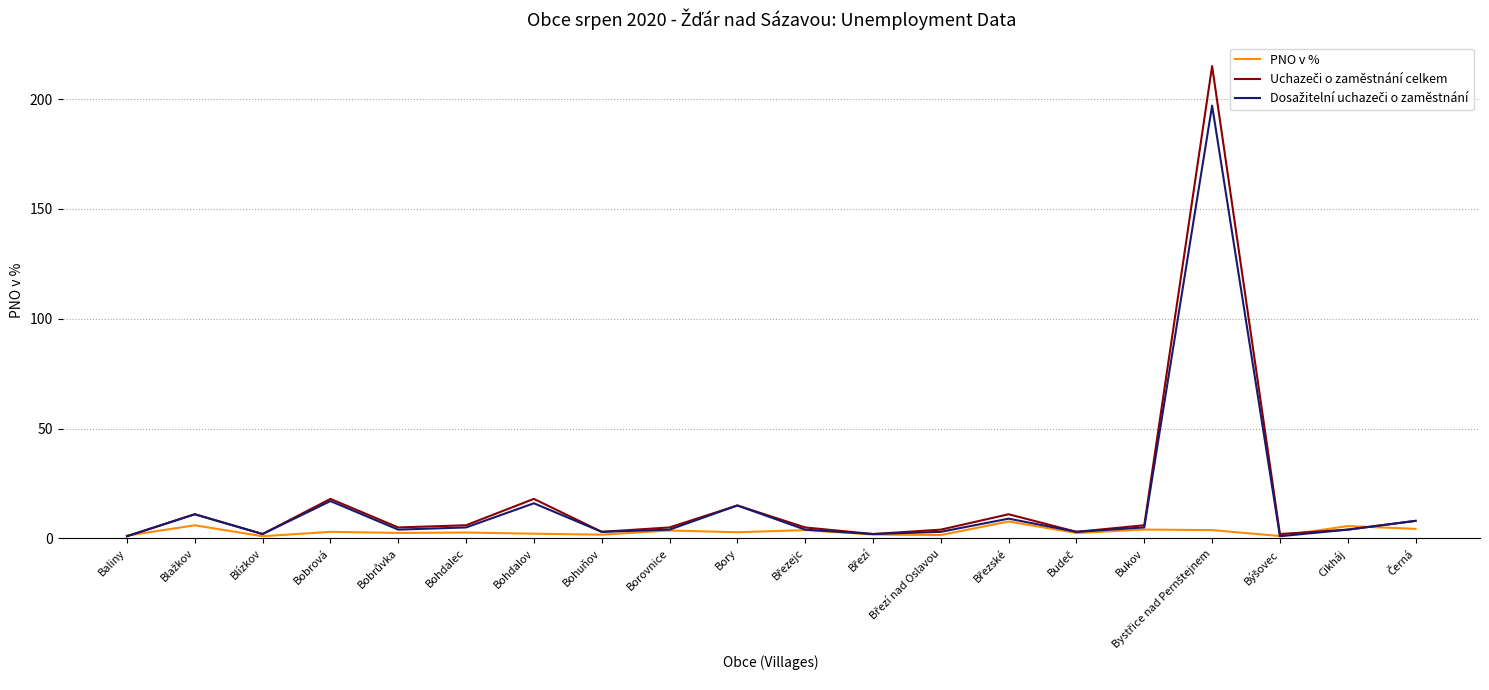

What is the greatest value displayed?

215.0